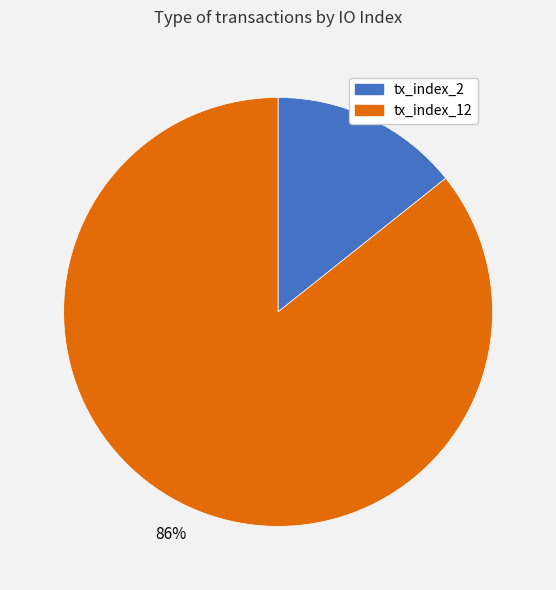

What is the smallest slice in the pie chart?

tx_index_2